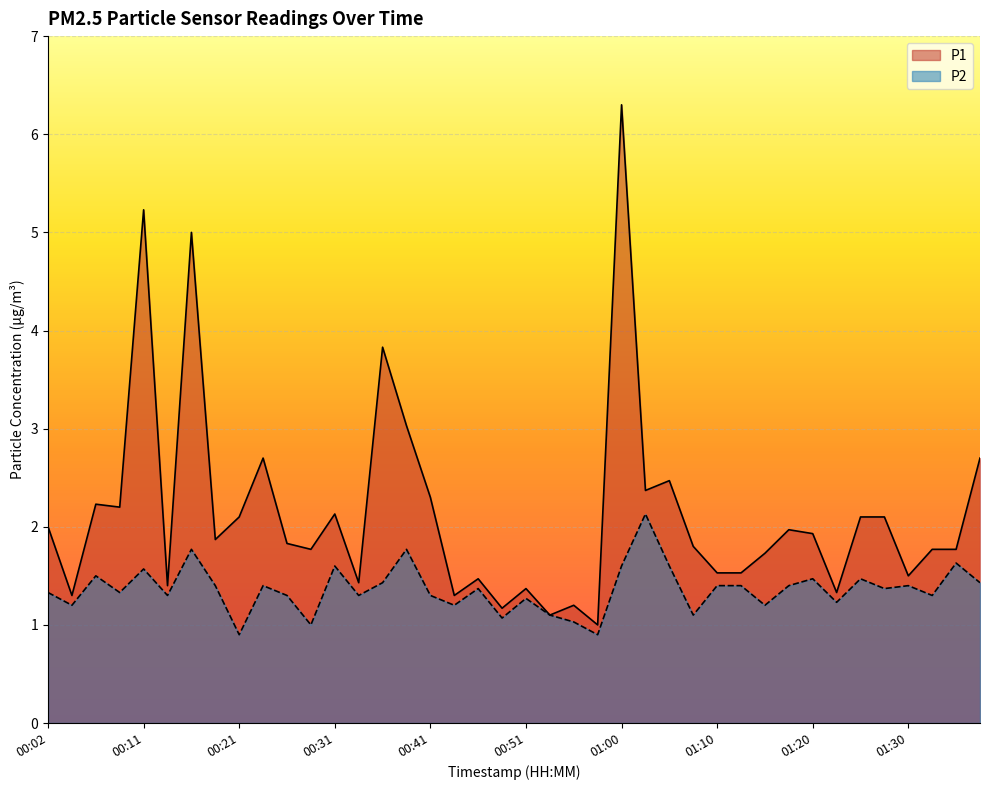

Which series has the largest range (max minus min)?

P1